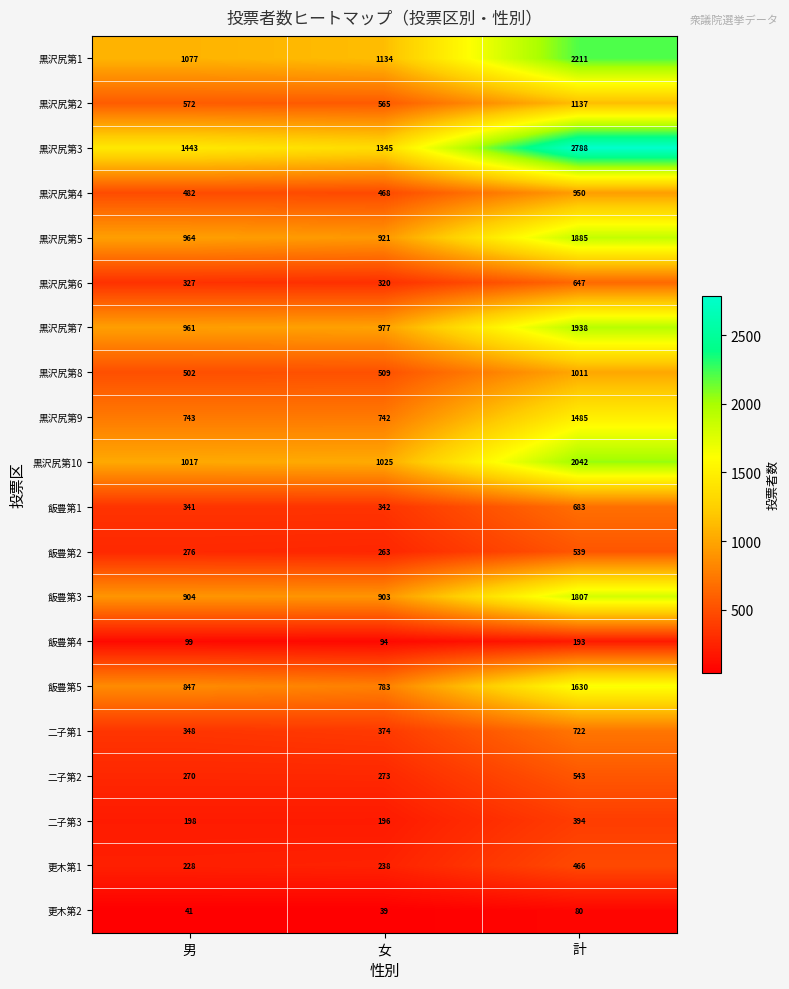

What is the difference between the highest and lowest values at 計?

2708